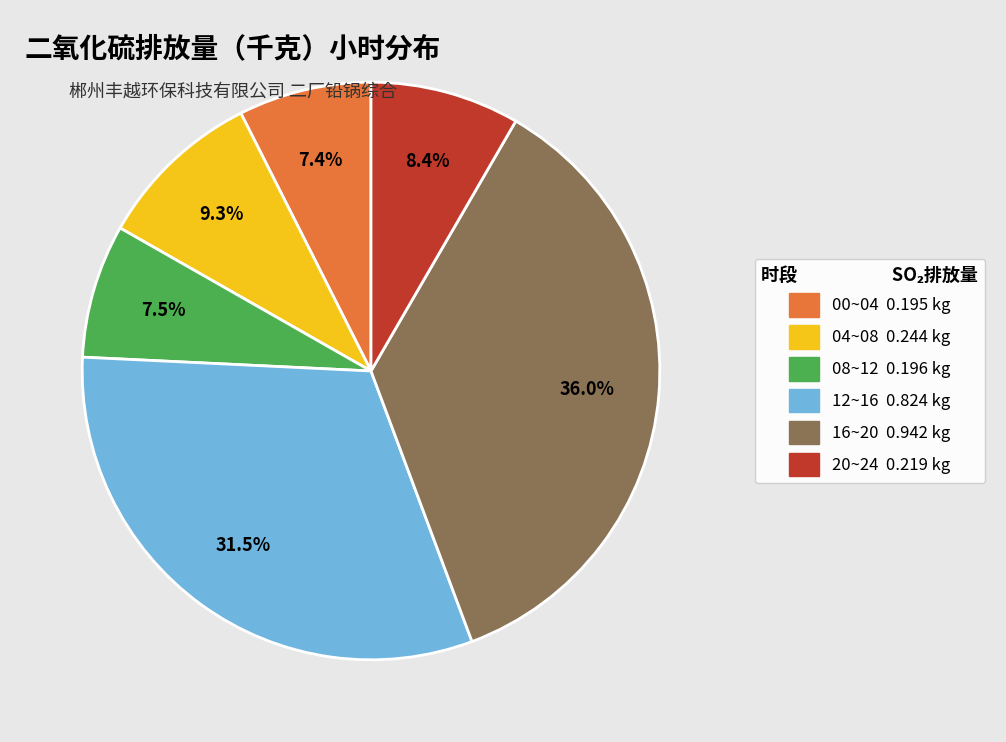

Does any single category account for the majority?

No